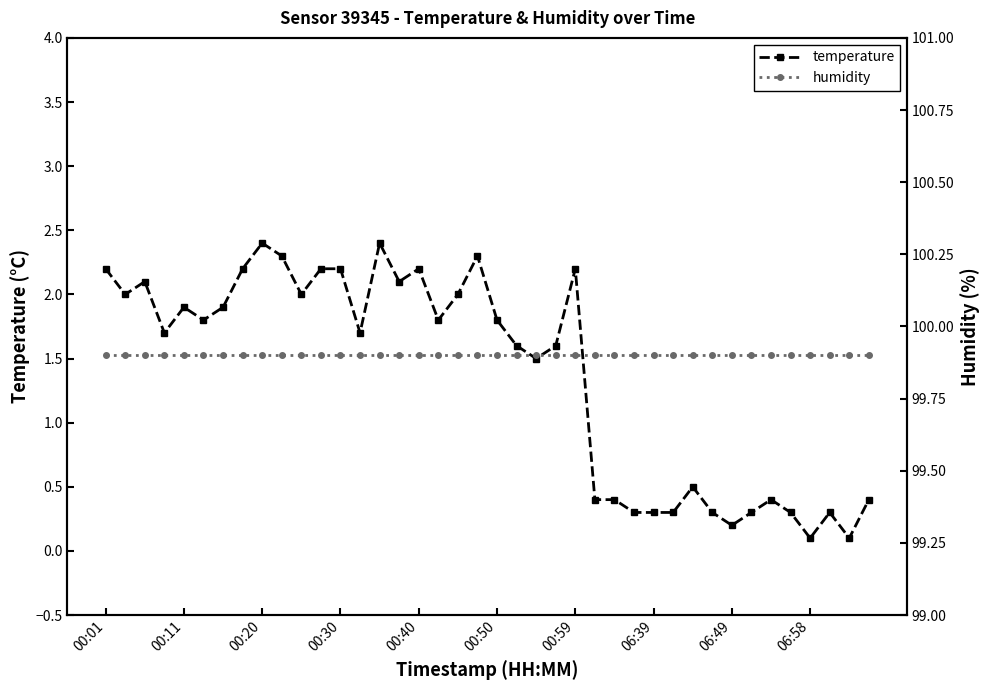

How many interior local peaks does the temperature series have?

10